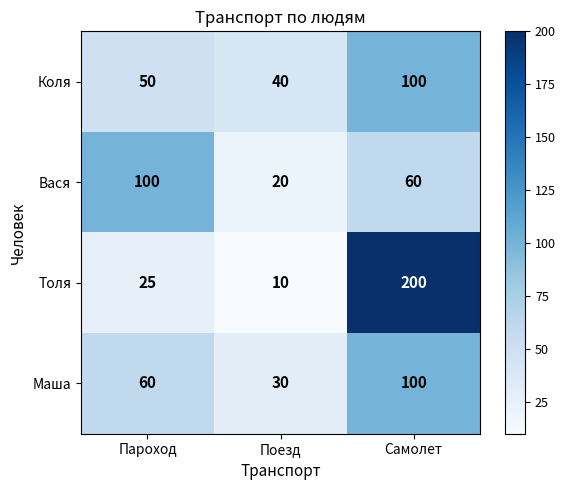

Reading left to right, what are all the values shown in this chart?

Коля: 50	40	100
Вася: 100	20	60
Толя: 25	10	200
Маша: 60	30	100